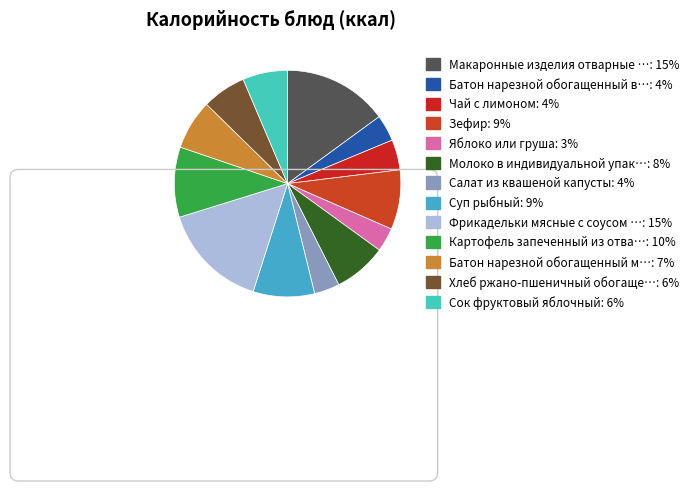

How many slices are in this pie chart?

13